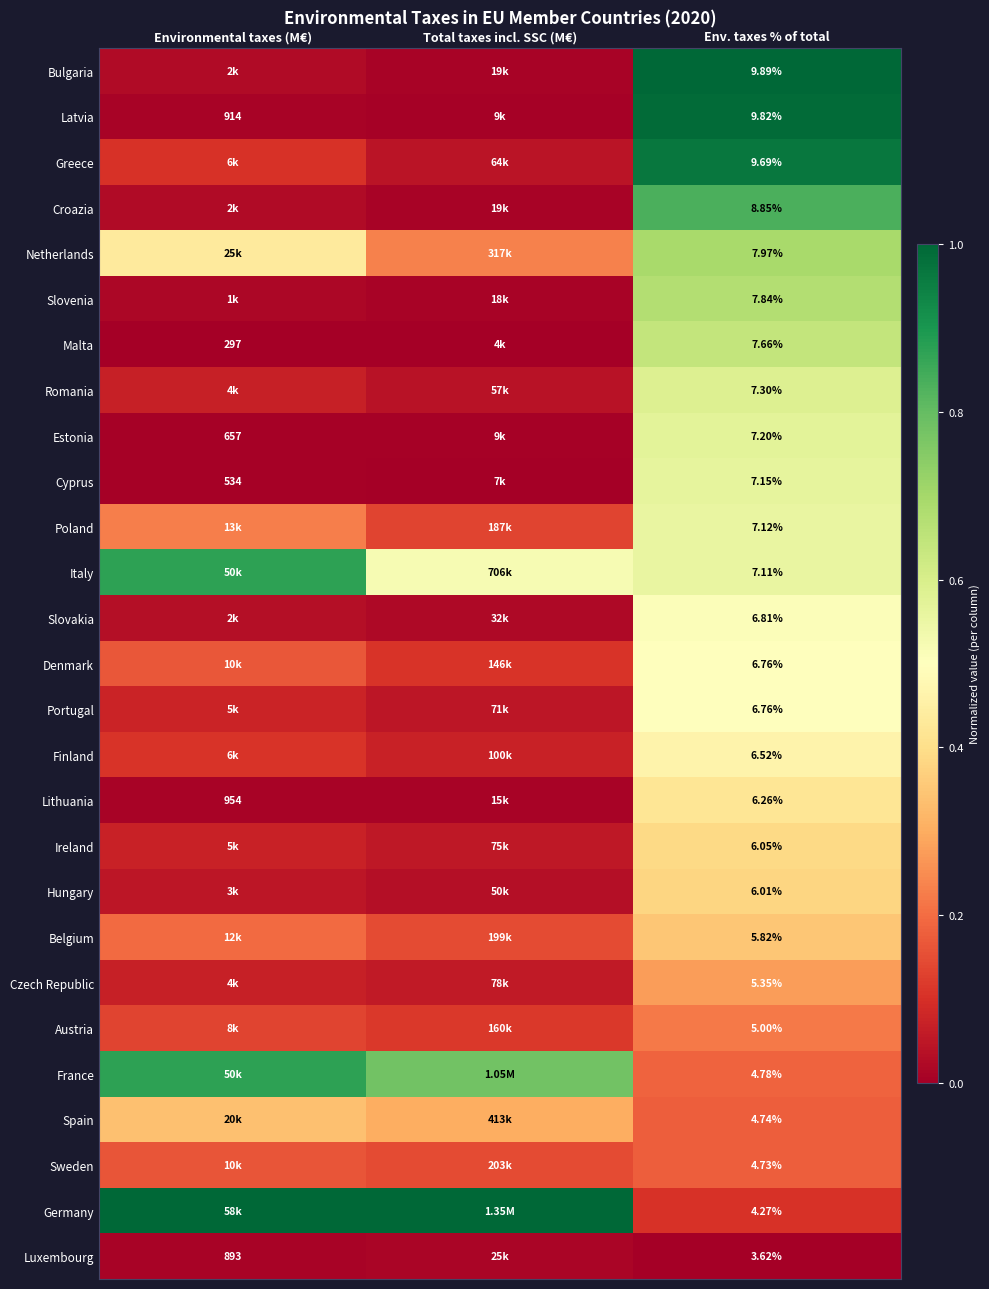

Is the value of Malta at Env. taxes % of total greater than the value of Croazia at Env. taxes % of total?

No